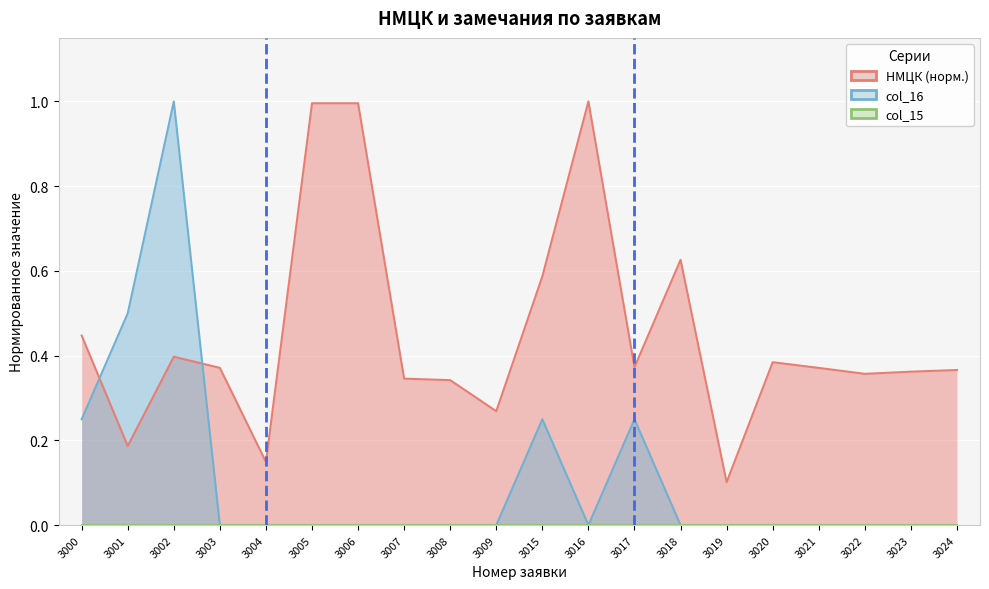

What is the sum of all НМЦК values?

9.0